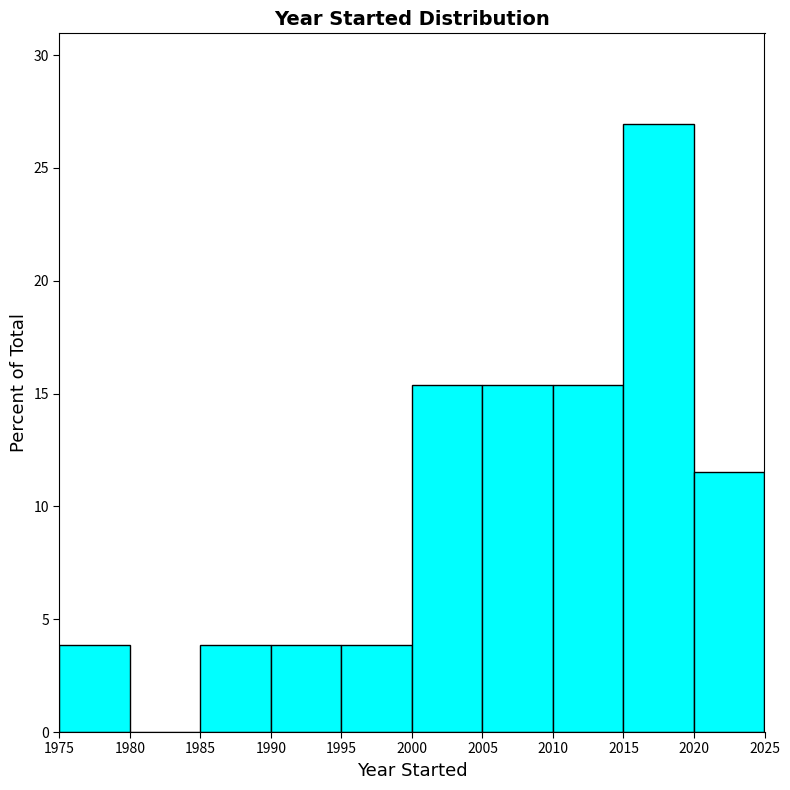

Reading left to right, transcribe this chart: for each bar, give the range it covers on the x-axis and its height. The values are not printed on the chart, so give them approximately, as read against the axis.

1975 to 1980: 4.0
1980 to 1985: 0
1985 to 1990: 4.0
1990 to 1995: 4.0
1995 to 2000: 4.0
2000 to 2005: 15.5
2005 to 2010: 15.5
2010 to 2015: 15.5
2015 to 2020: 27.0
2020 to 2025: 11.5